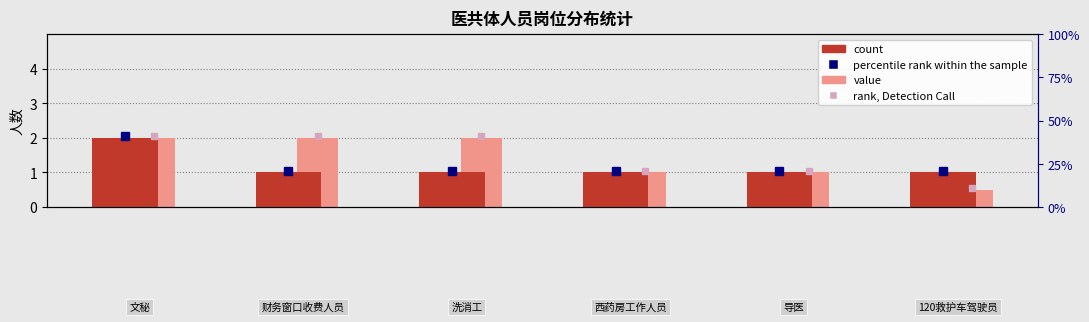

What is the sum of all count values?

7.0